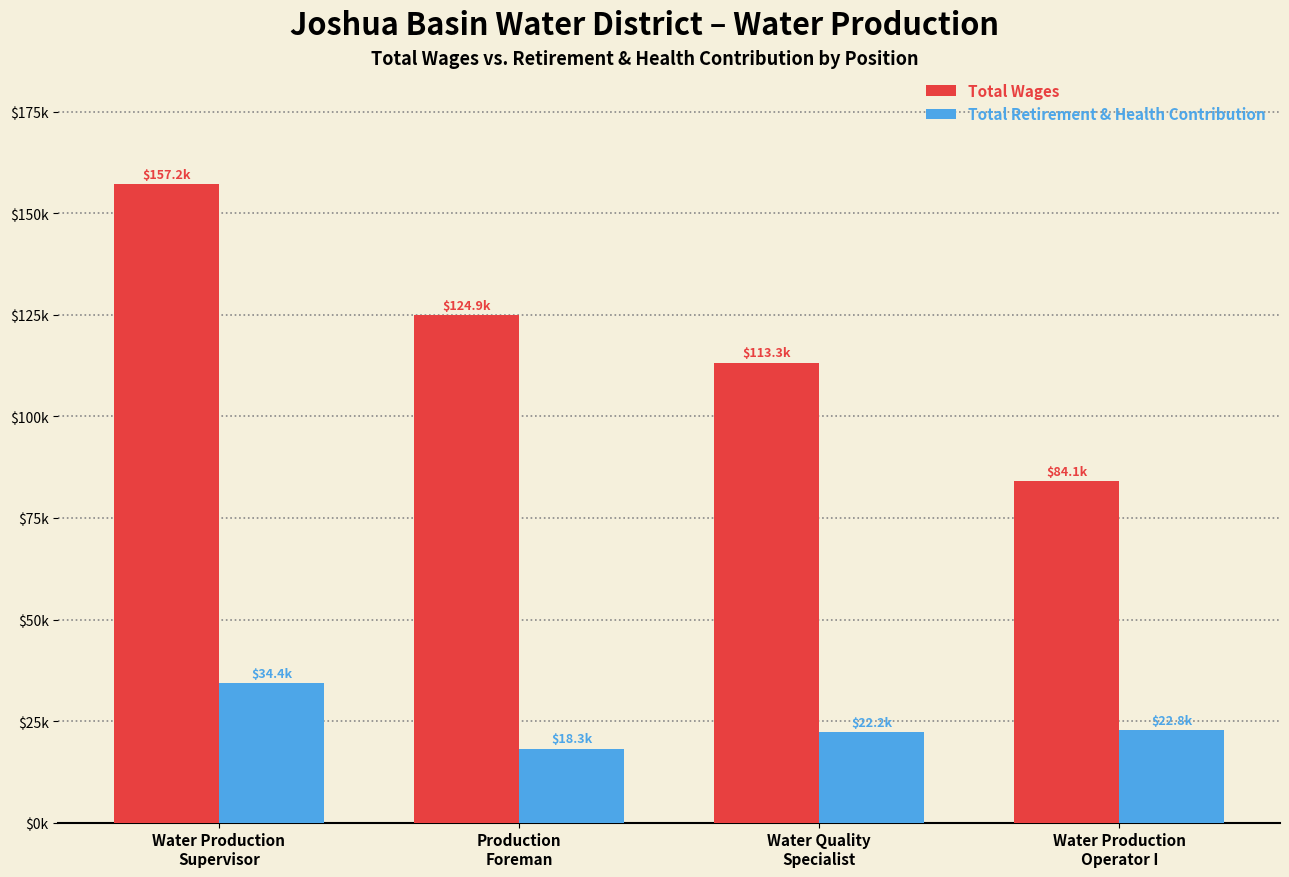

What is the average value of the Total Retirement & Health Contribution series?

24418